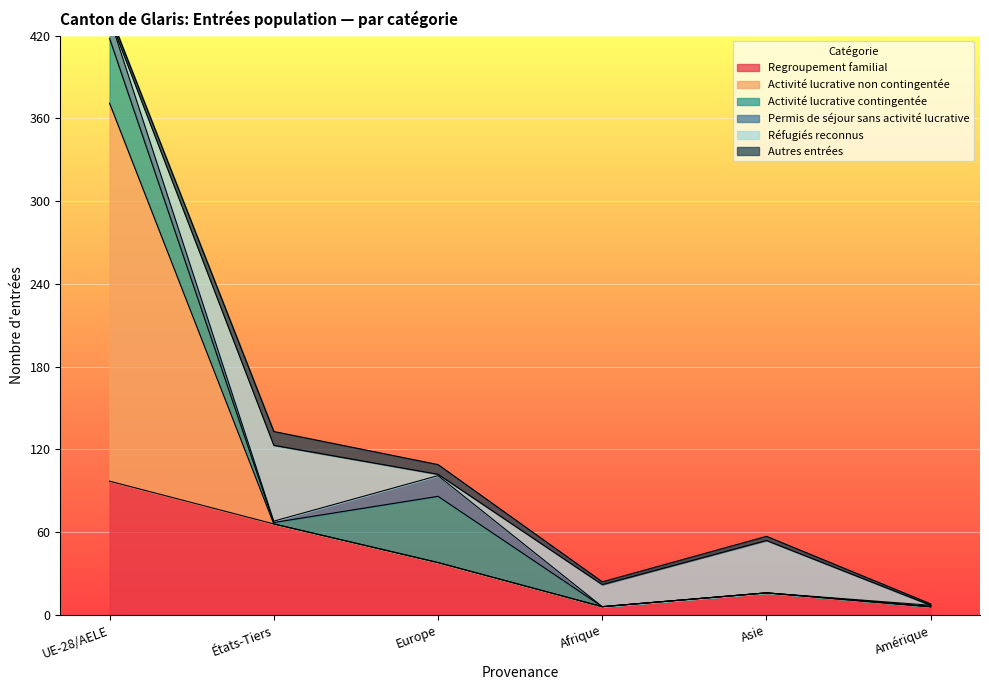

The value of Activité lucrative contingentée at Asie is 22. True or false?

False